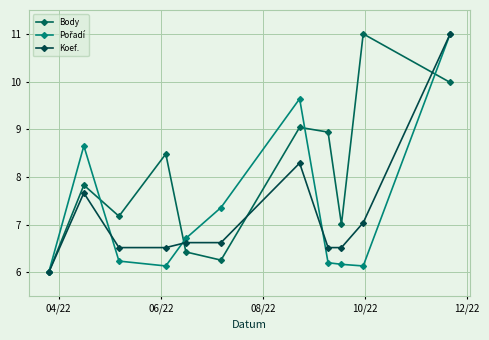

How many data points in Koef. are above 6?

10